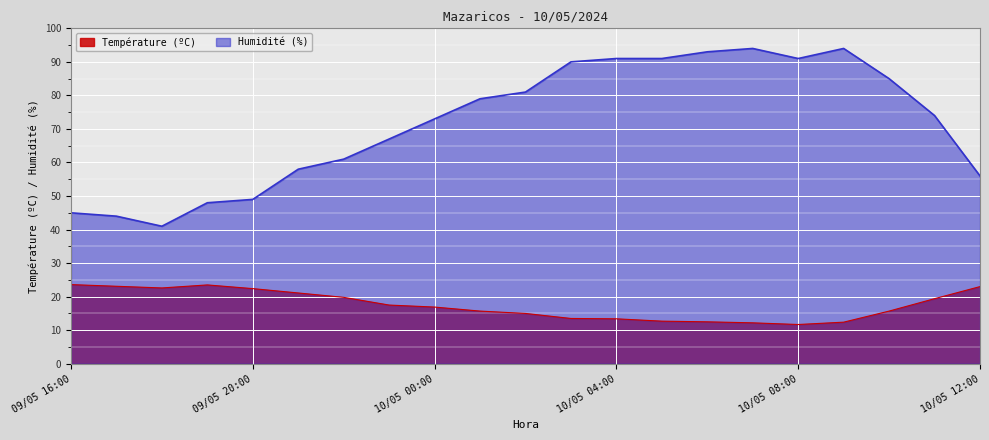

At which label does Humidité (%) first exceed 74?

10/05 01:00